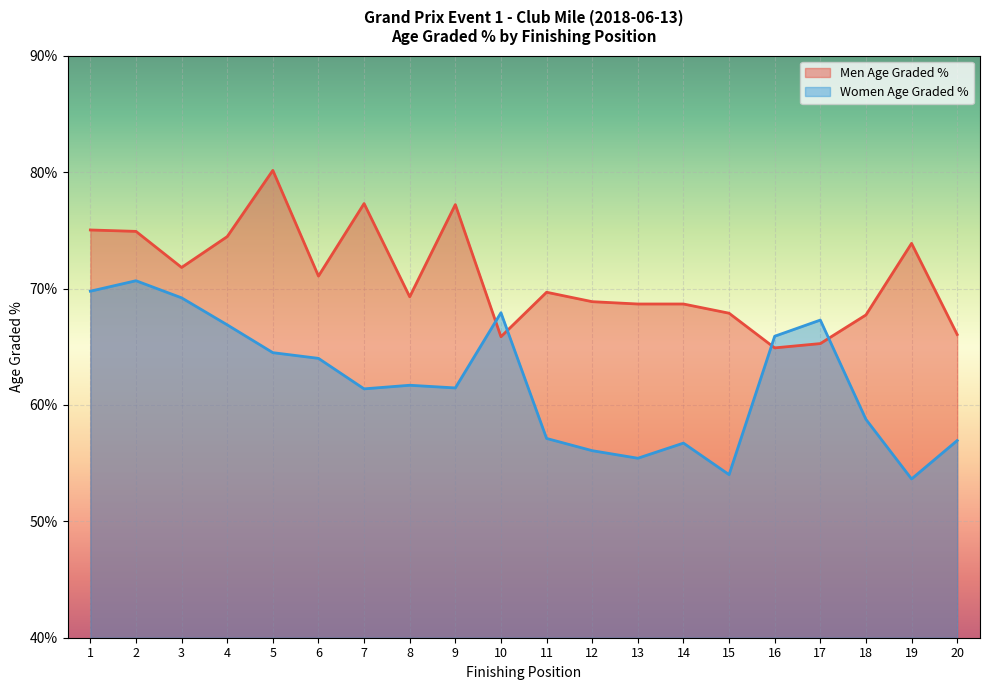

Is the value of Women Age Graded % at 7 greater than the value of Men Age Graded % at 8?

No